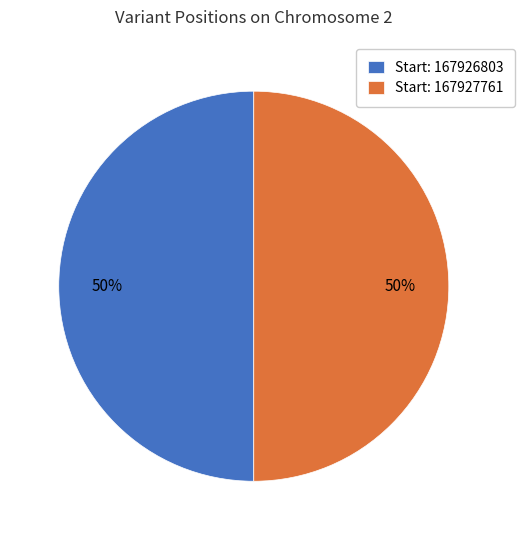

Is the sum of Start: 167927761 and Start: 167926803 greater than half?

Yes